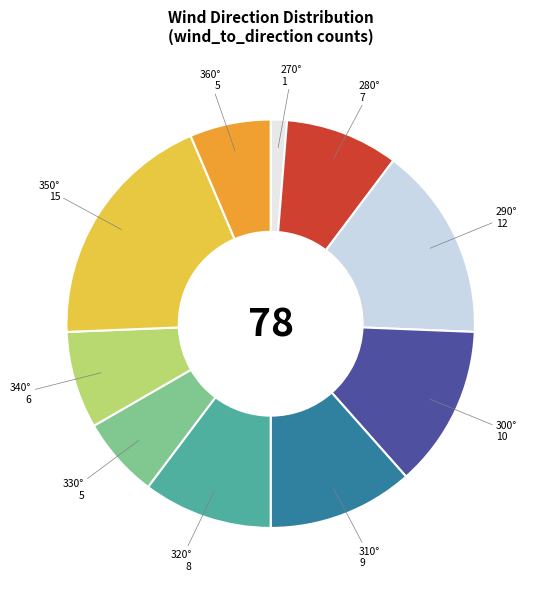

How many slices are in this pie chart?

10